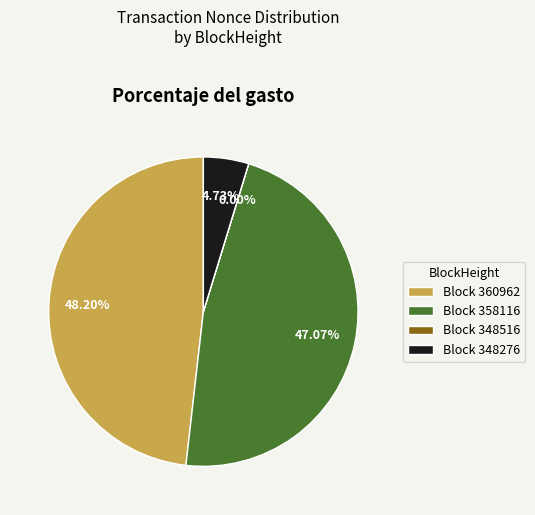

Approximately how many times larger is the value at Block 360962 compared to Block 358116?

1.0